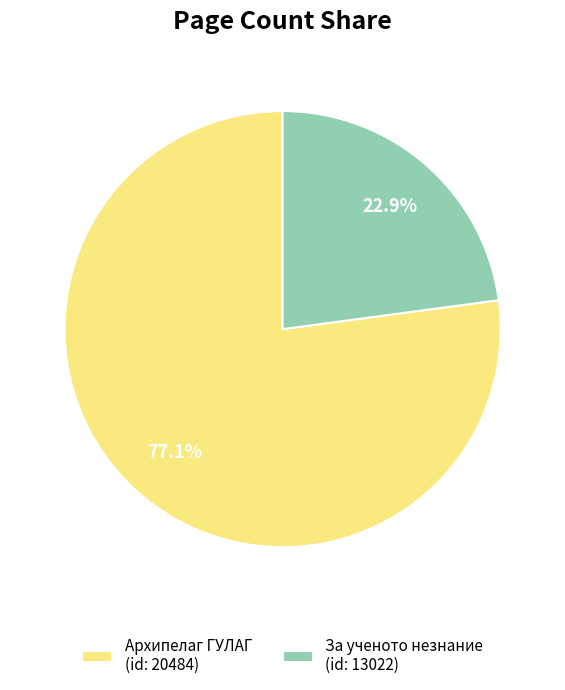

Which category has the smallest portion of the pie?

За ученото незнание (id: 13022)